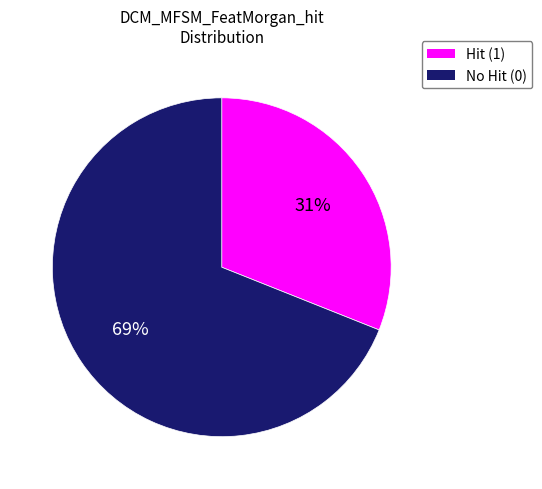

To the nearest percent, what is the difference between the largest and smallest slice percentages?

38%